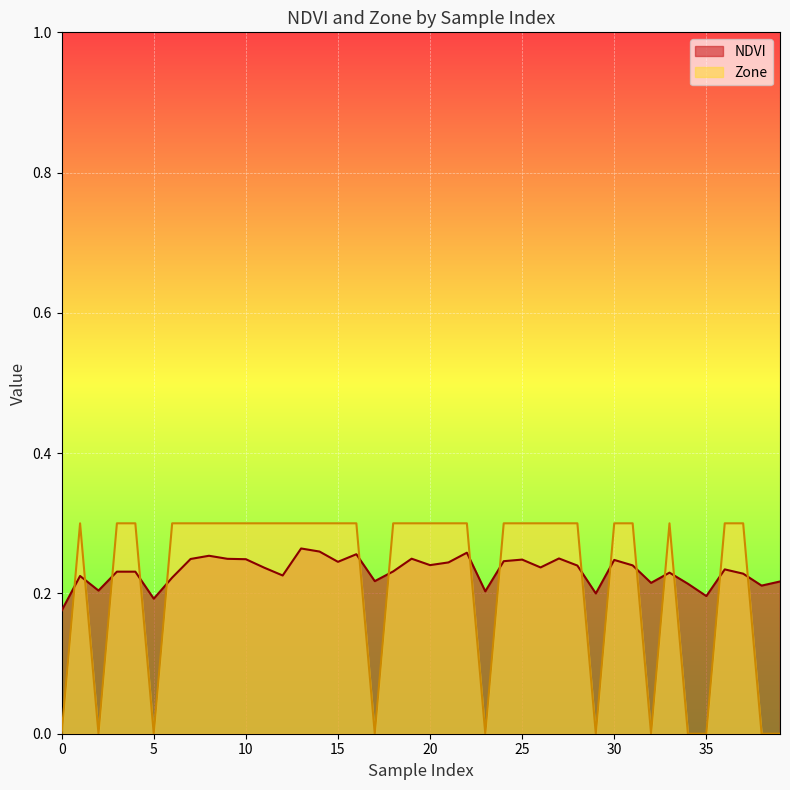

True or false: NDVI and Zone intersect in this chart.

True